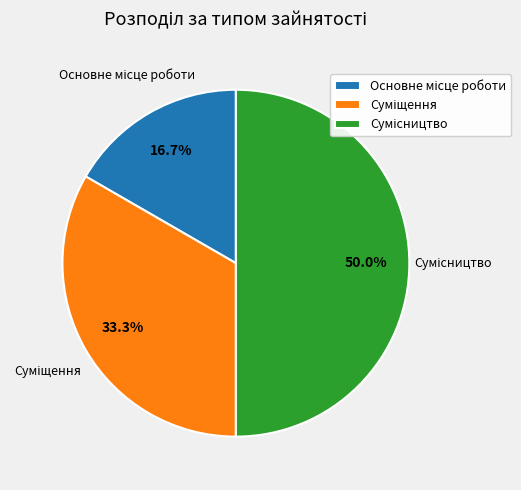

How many segments does this pie chart have?

3